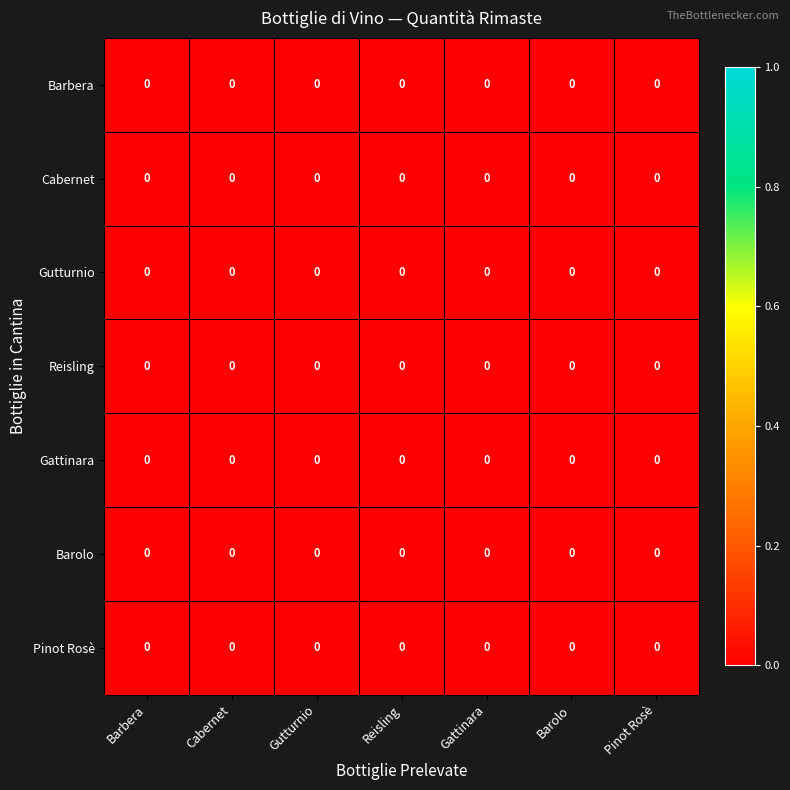

How many categories are shown in the chart?

7